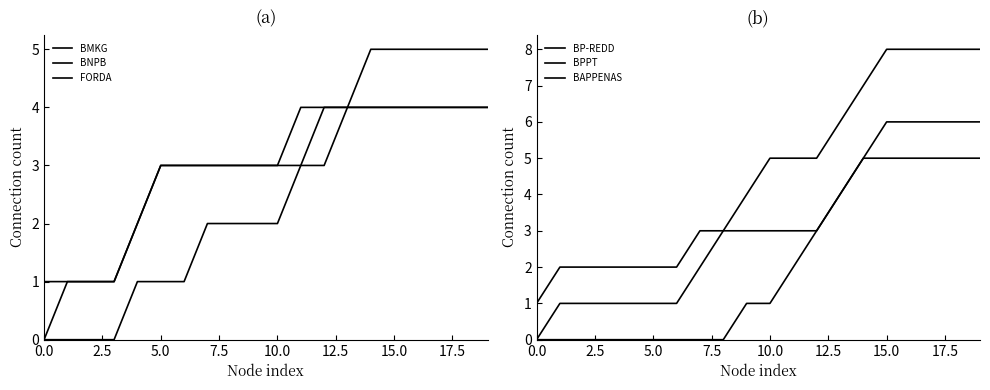

Count the BAPPENAS values in the range 1 to 8.

19